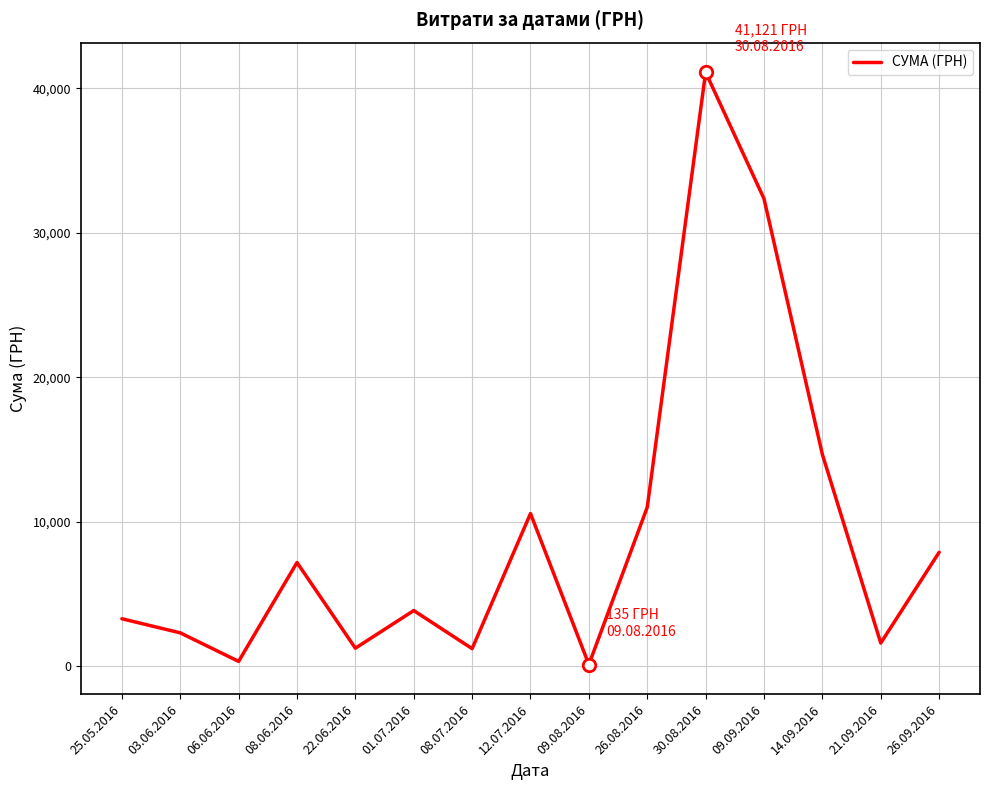

Read the value at 08.06.2016.

7195.0